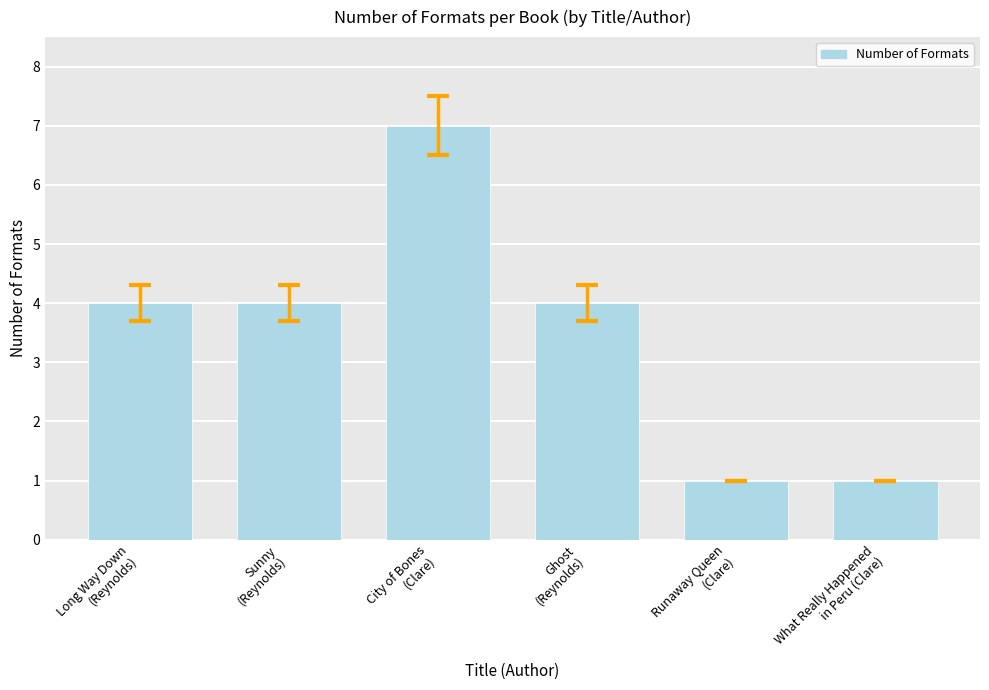

What is the difference between the second highest and second lowest values?

3